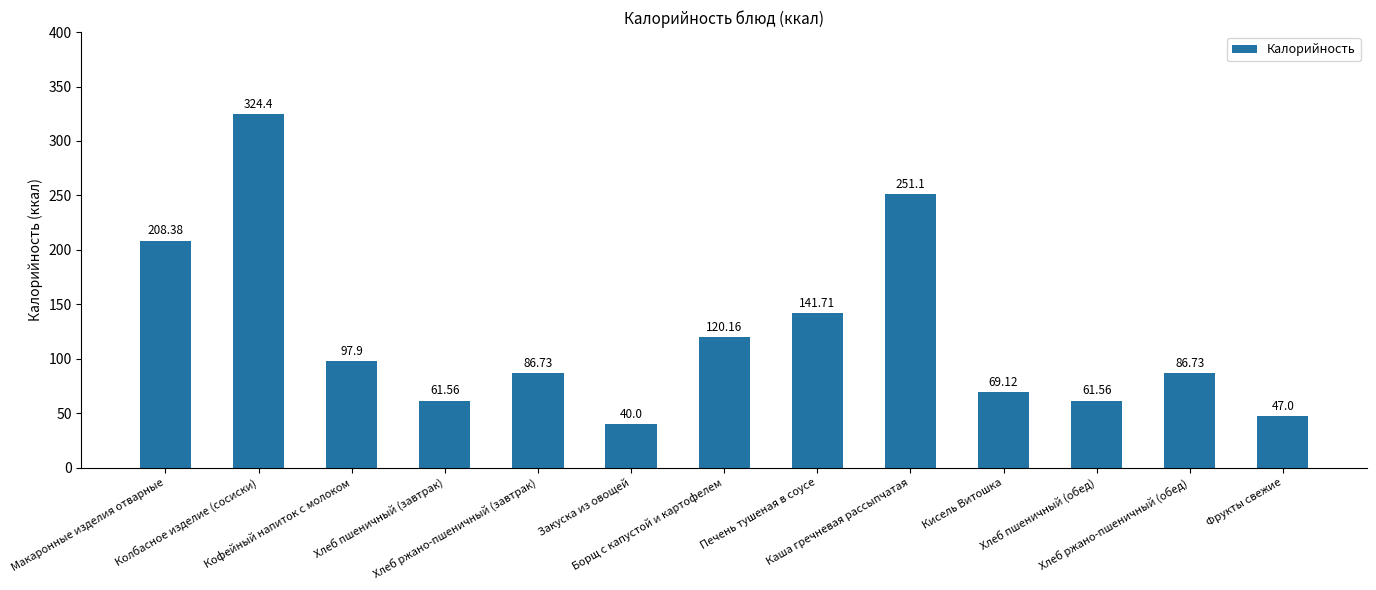

What is the difference between the second highest and second lowest values?

204.1